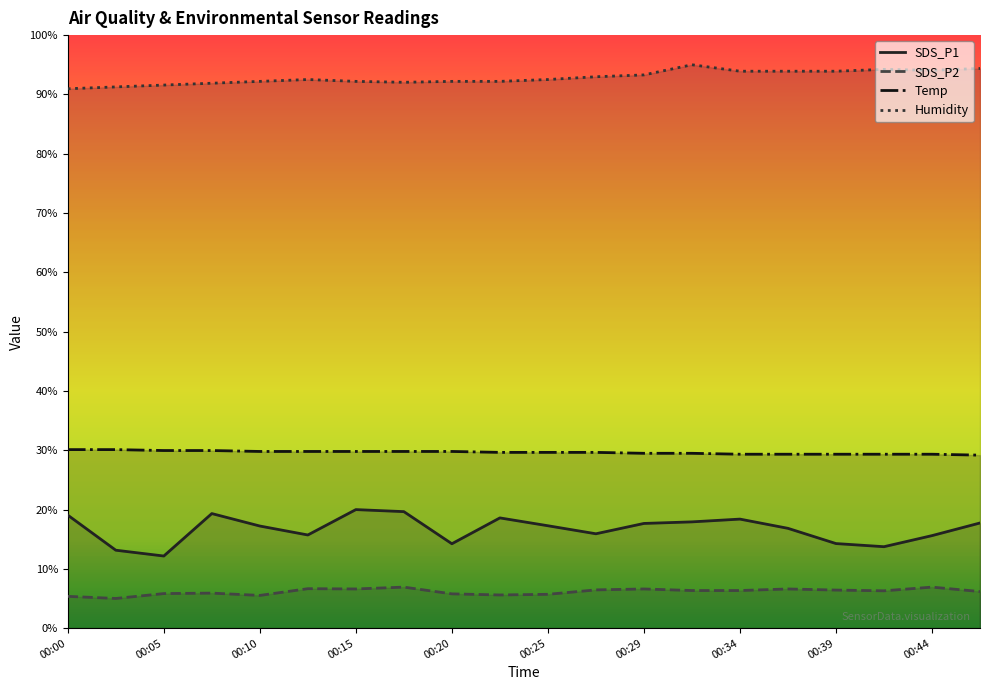

Rank the series by their maximum value, from highest to lowest.

Humidity, Temp, SDS_P1, SDS_P2